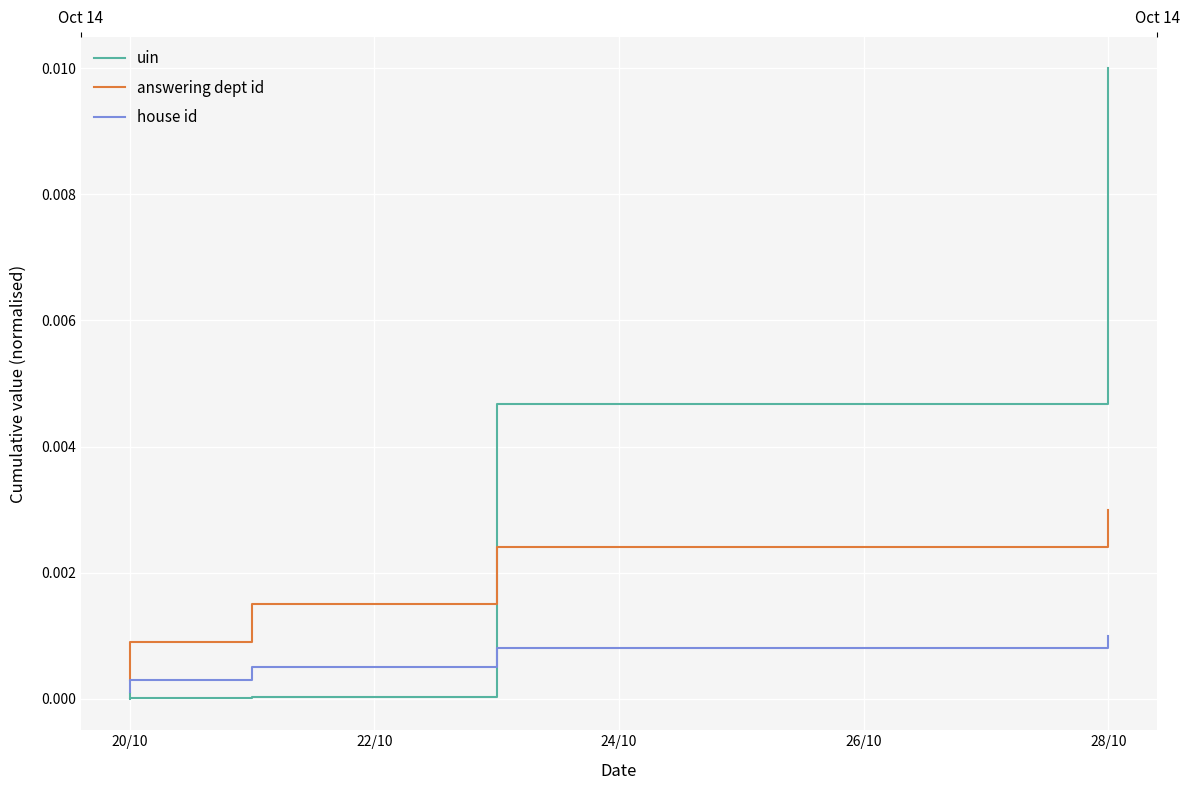

What are all the series names shown in the legend?

uin, answering dept id, house id